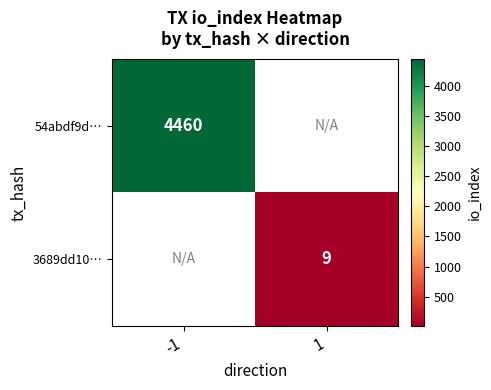

Is the value of 3689dd10… at 1 greater than the value of 54abdf9d… at -1?

No